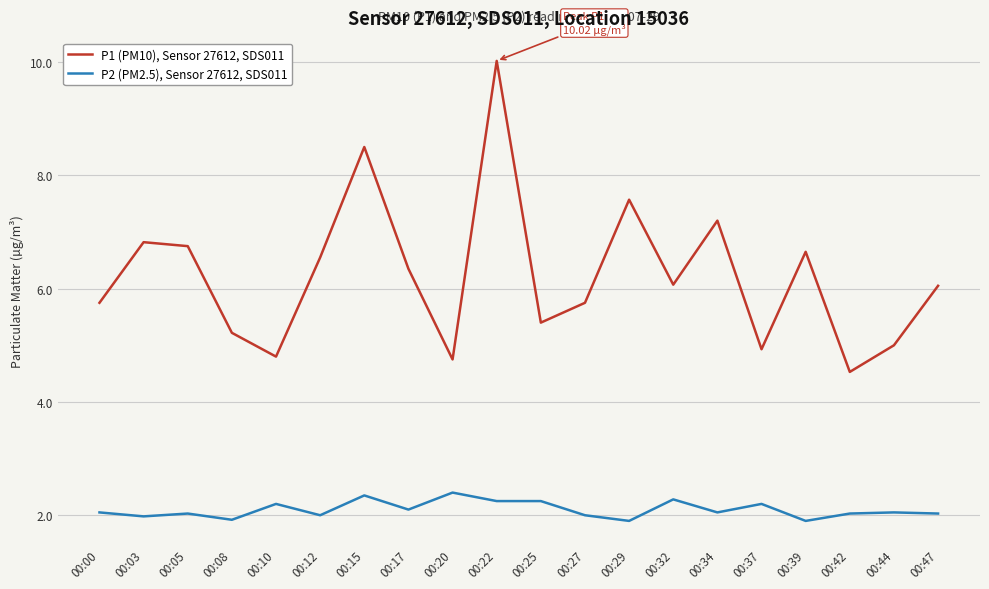

Rank the series by their average value, from lowest to highest.

P2 (PM2.5), Sensor 27612, SDS011, P1 (PM10), Sensor 27612, SDS011